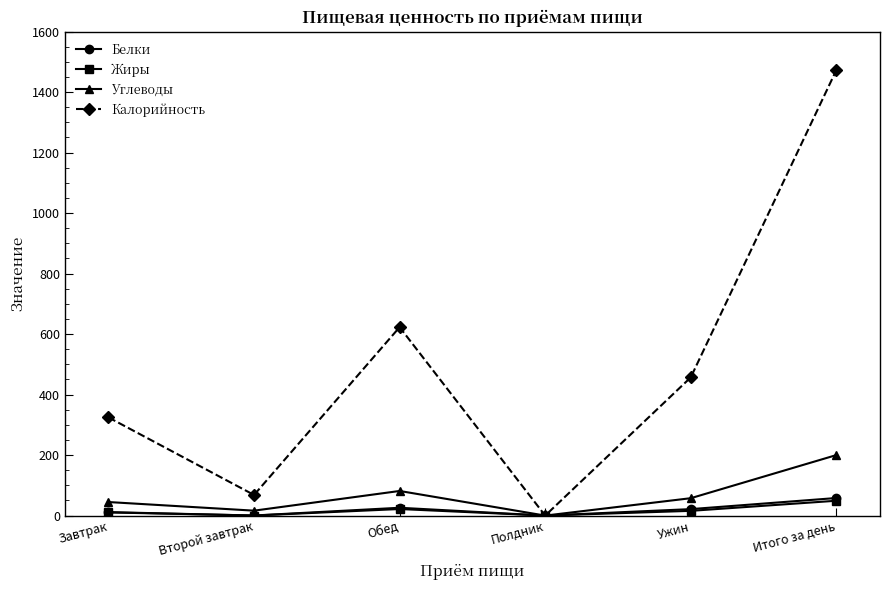

Which series has the widest spread of values?

Калорийность